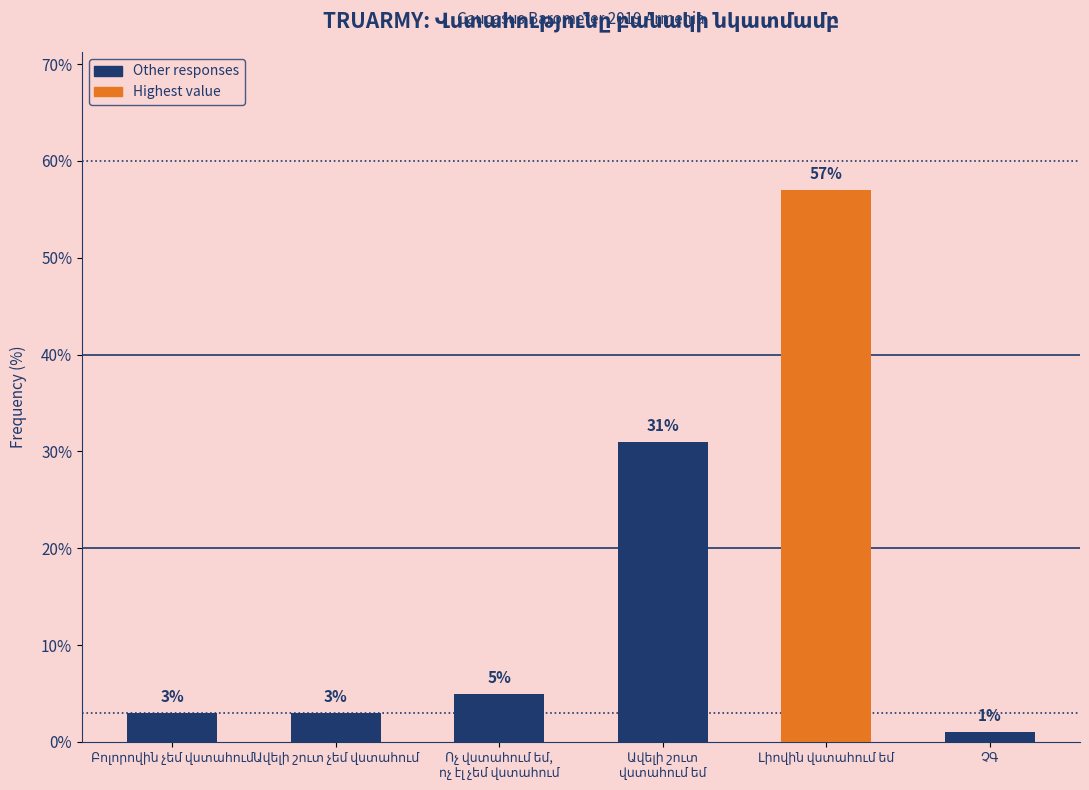

How many values are below 5?

3